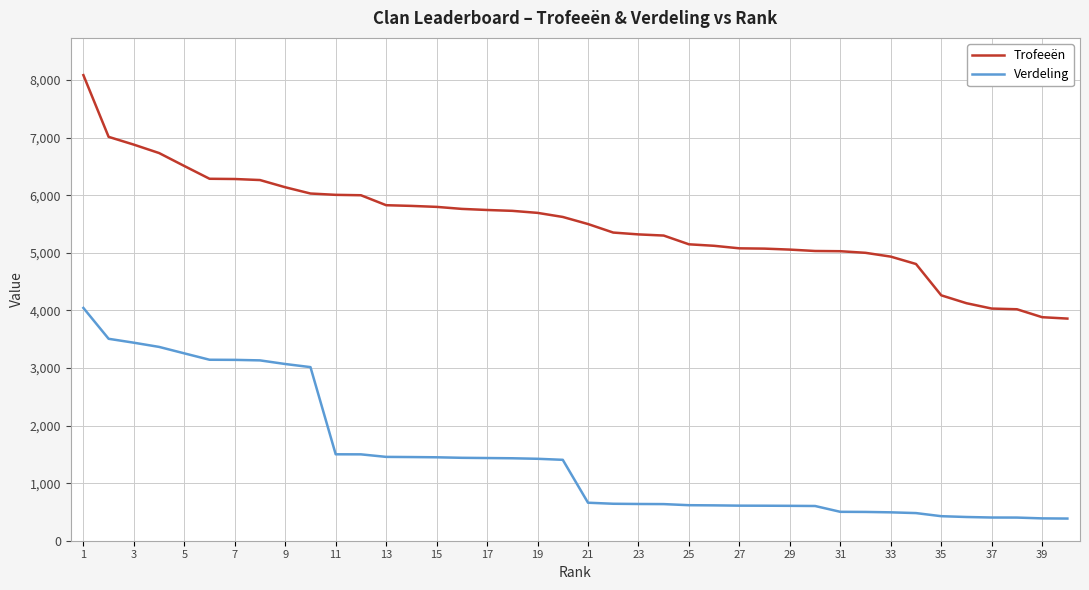

Which series has the largest range (max minus min)?

Trofeeën